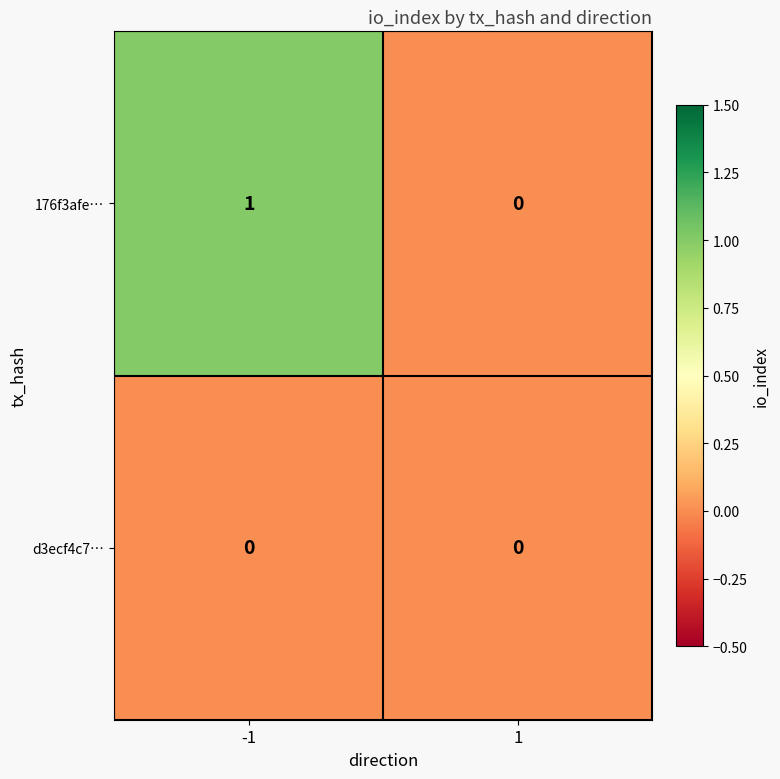

Which series has the largest total across all categories?

176f3afe…